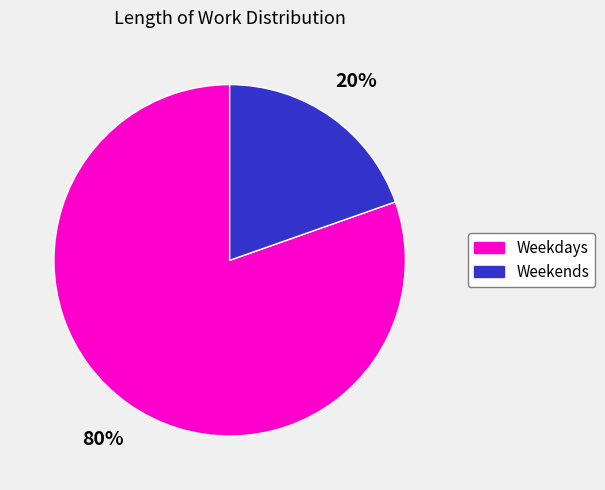

To the nearest percent, what portion does Weekdays represent?

80%